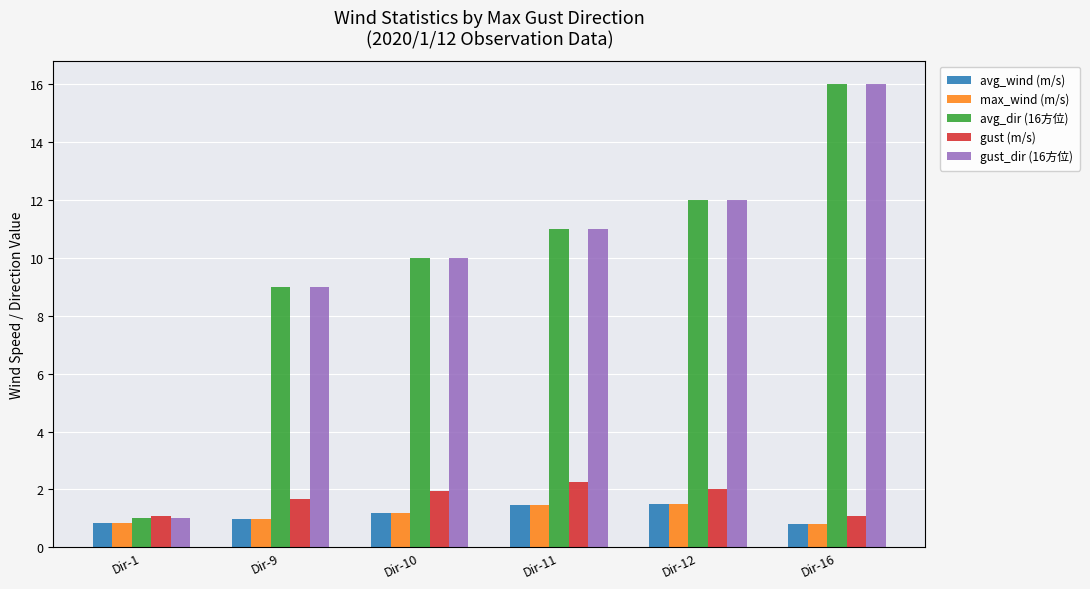

Is the value of gust_dir (16方位) at Dir-11 greater than the value of max_wind (m/s) at Dir-16?

Yes